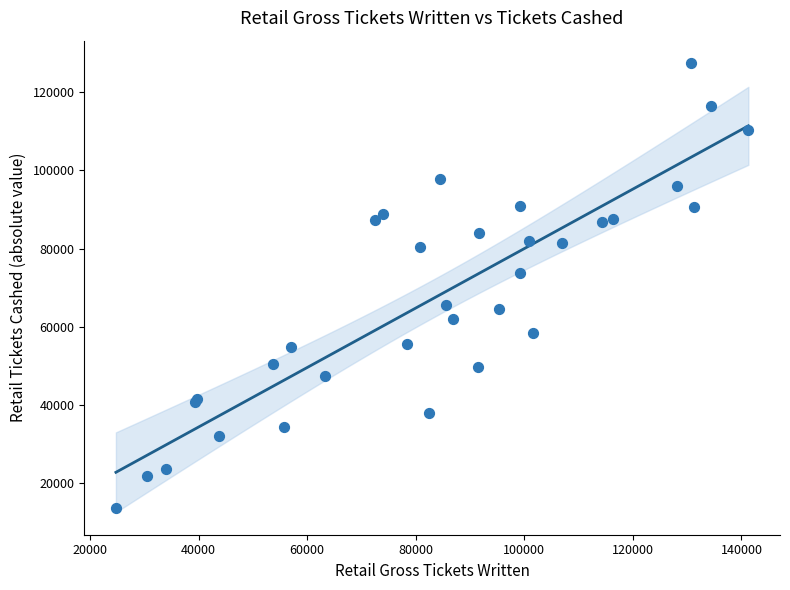

What Y value in the scatter plot is closest to 70549?

73786.8